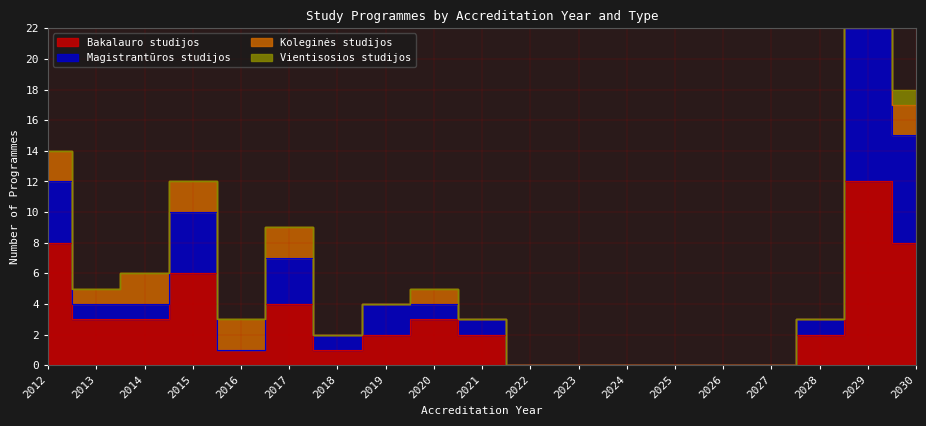

How many values in the Bakalauro studijos series are below 2?

8